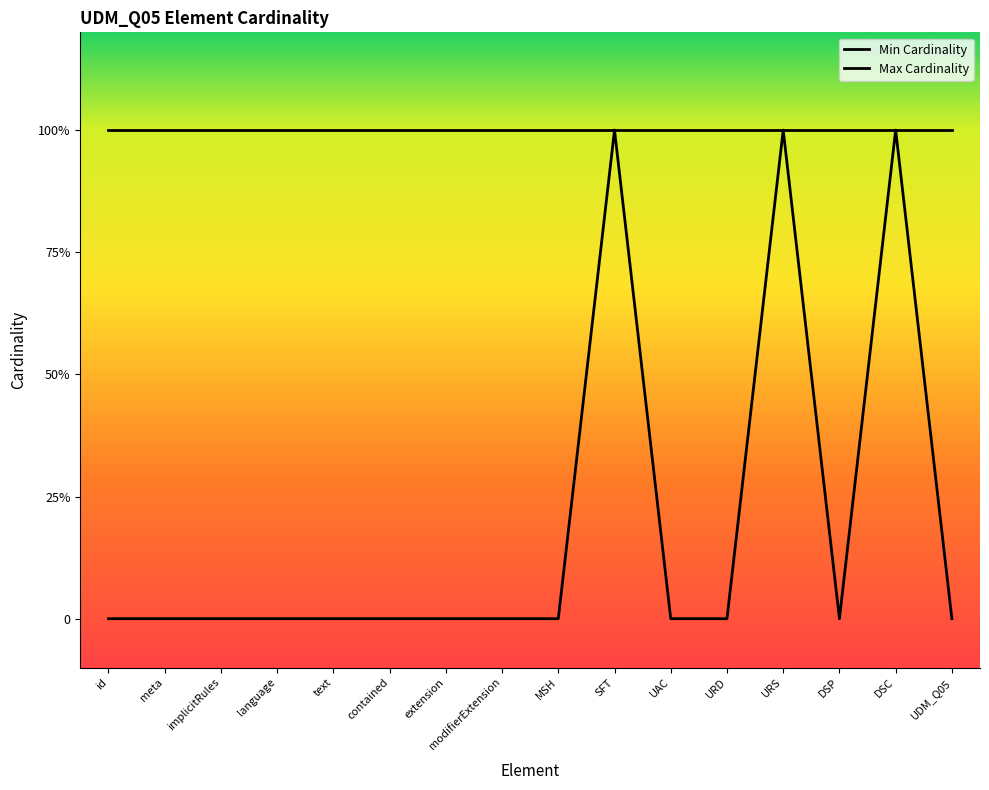

What is the sum of all Max Cardinality values?

16